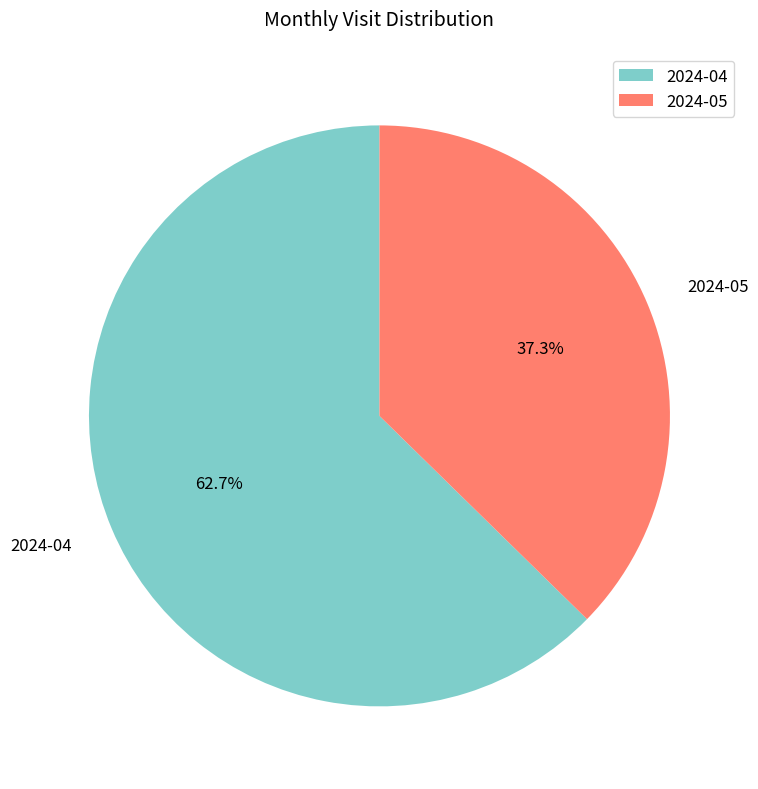

Do 2024-04 and 2024-05 together represent more than half of the pie?

Yes